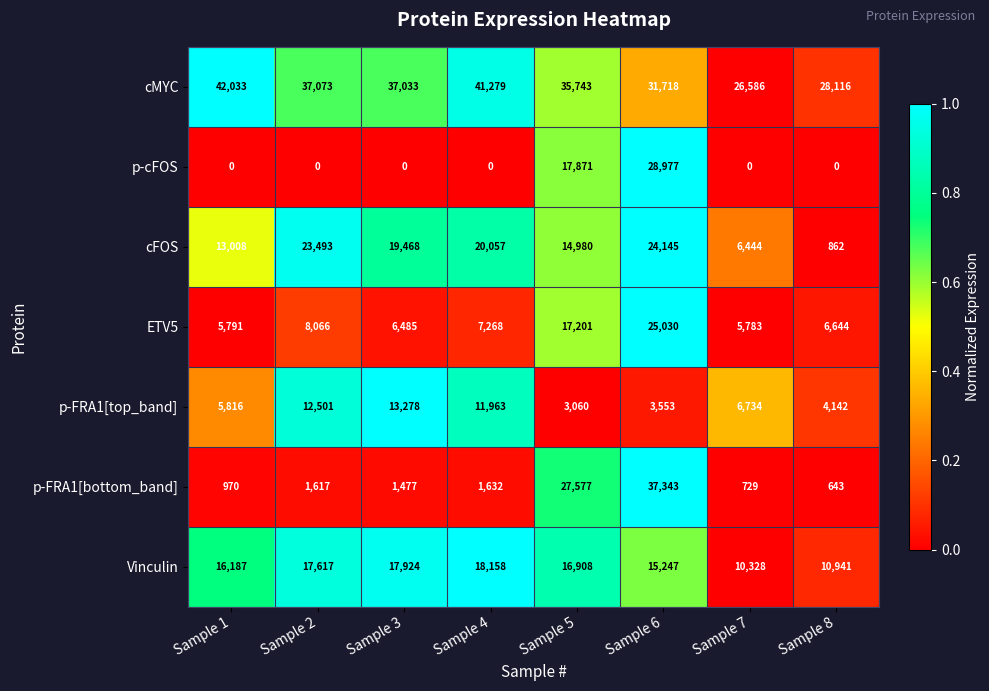

What is the greatest value displayed?

42033